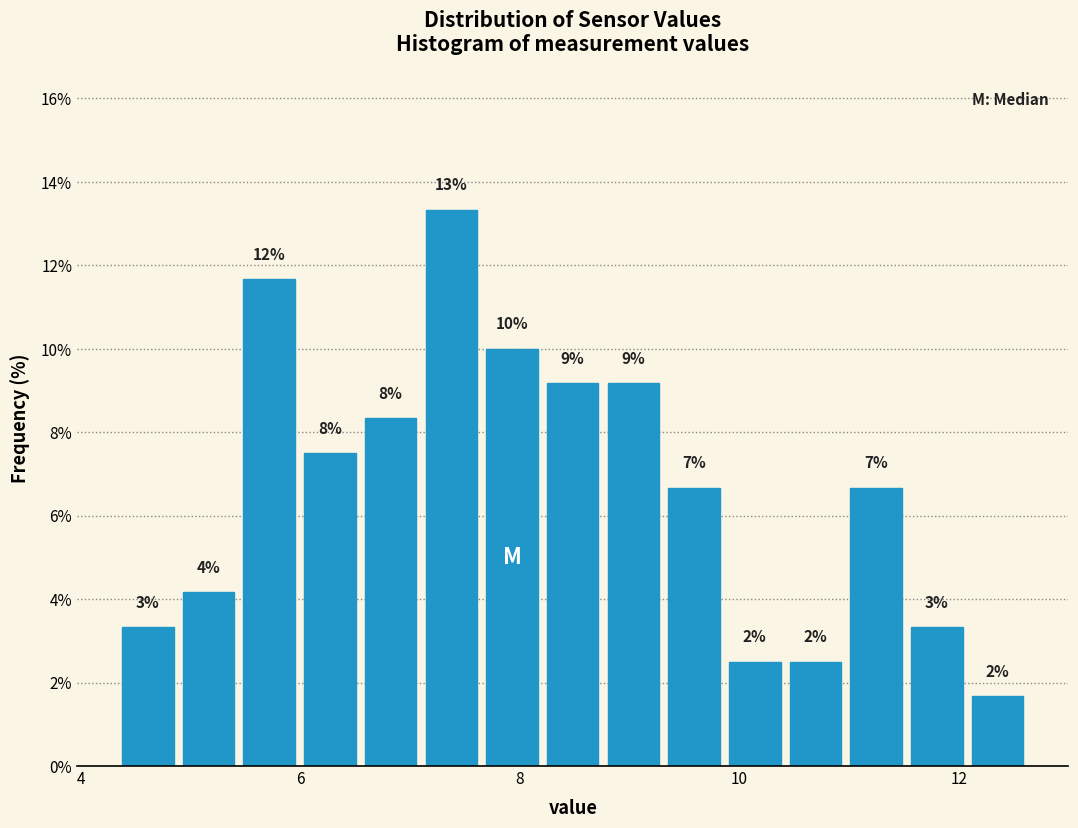

Read against the x-axis, roughly where is the centre of the tallest bar?

7.4